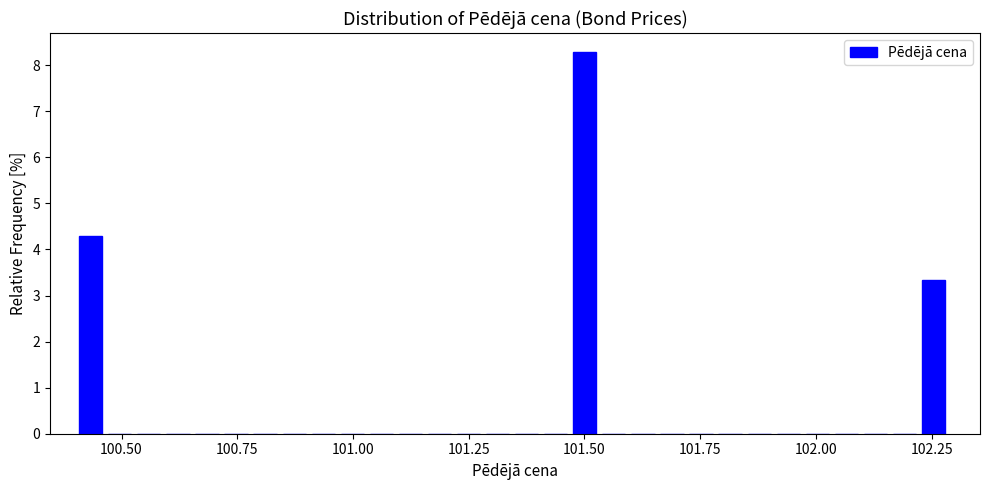

Around what value on the x-axis is the tallest bar? Give the approximate position of its centre, as read against the axis.

101.50